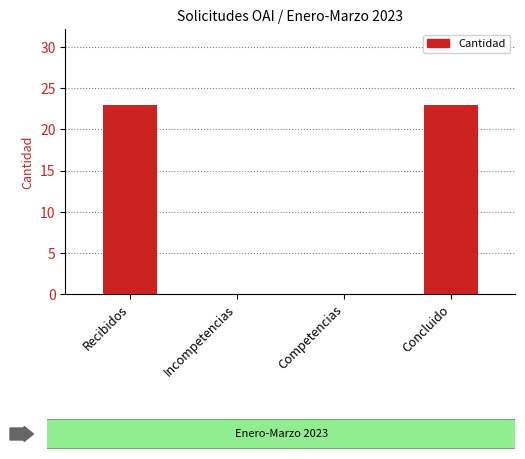

What is the greatest value displayed?

23